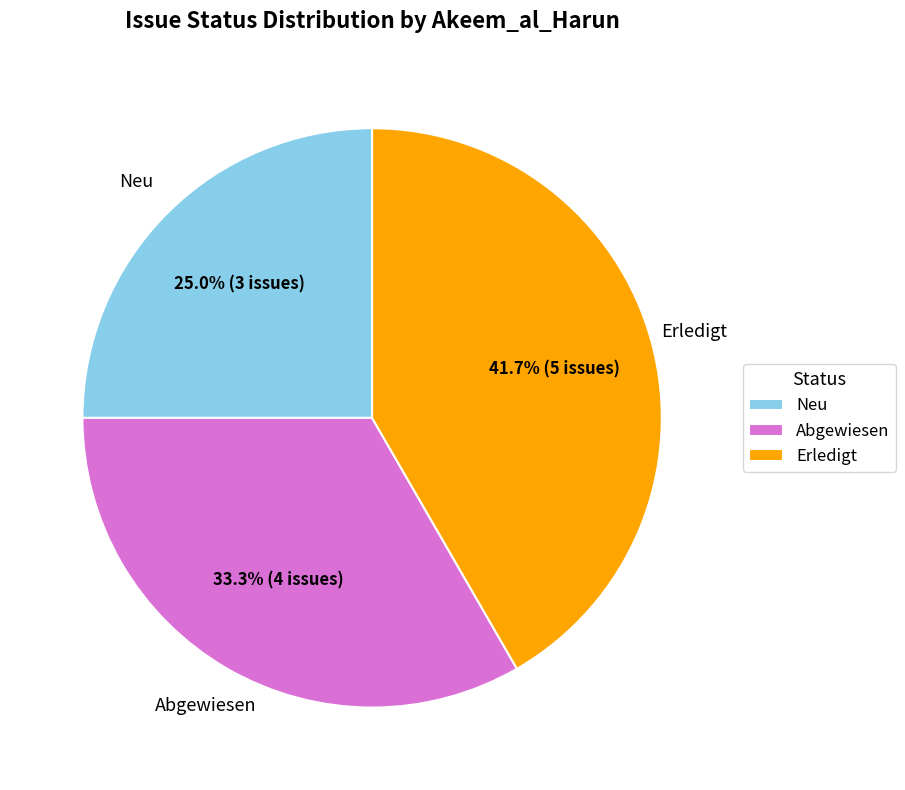

Rank the categories by value from highest to lowest.

Erledigt, Abgewiesen, Neu